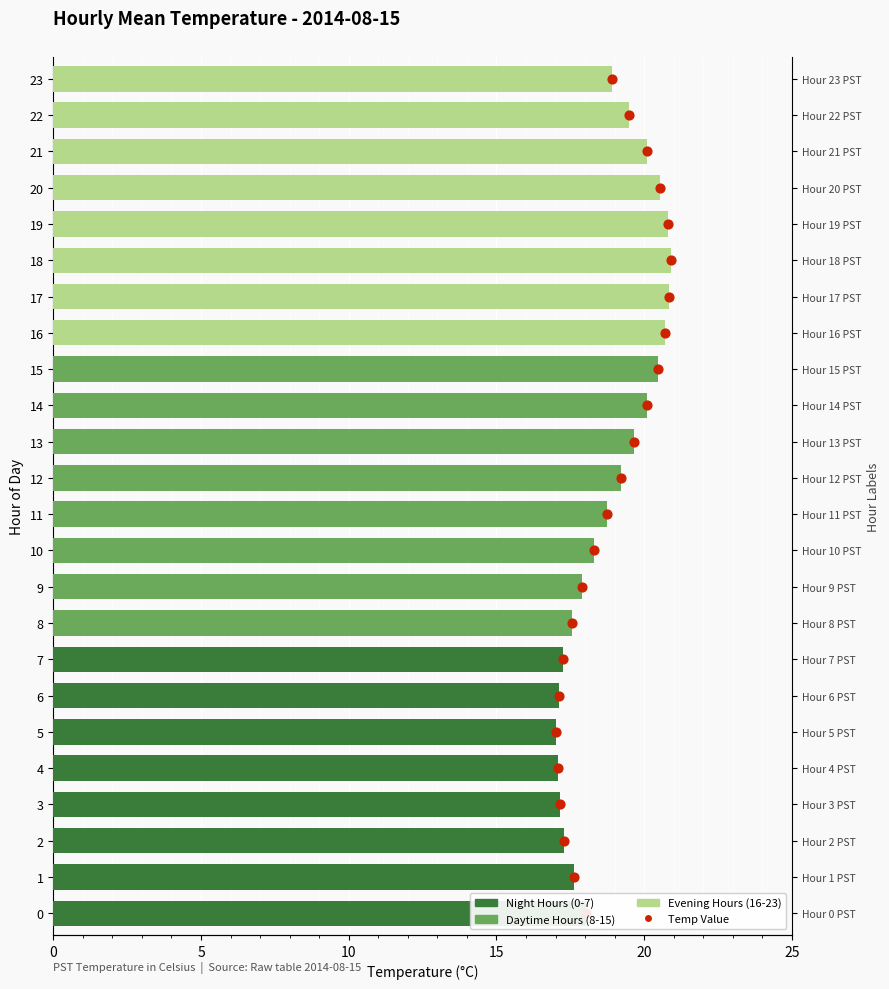

Is the value of Temp Value at 10 greater than the value of Mean Temp (C) at 16?

No